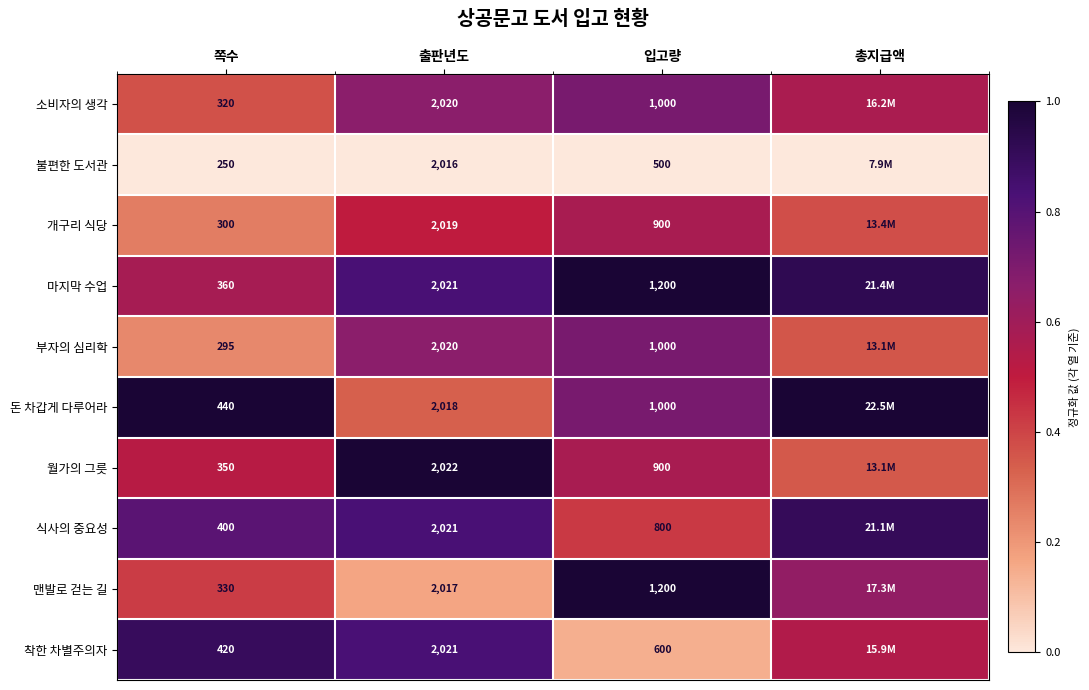

At how many categories does at least one series exceed 0?

4